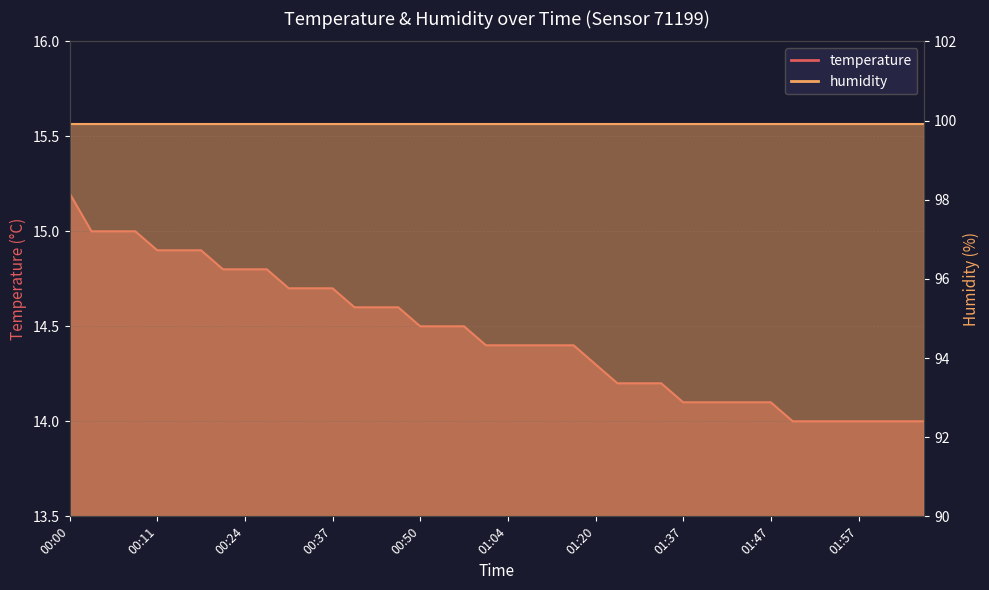

Does the chart have visible grid lines?

Yes